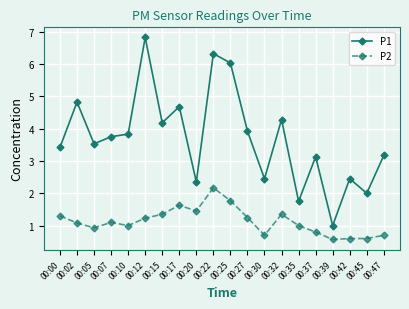

Is the value of P1 at 00:15 greater than the value of P2 at 00:35?

Yes